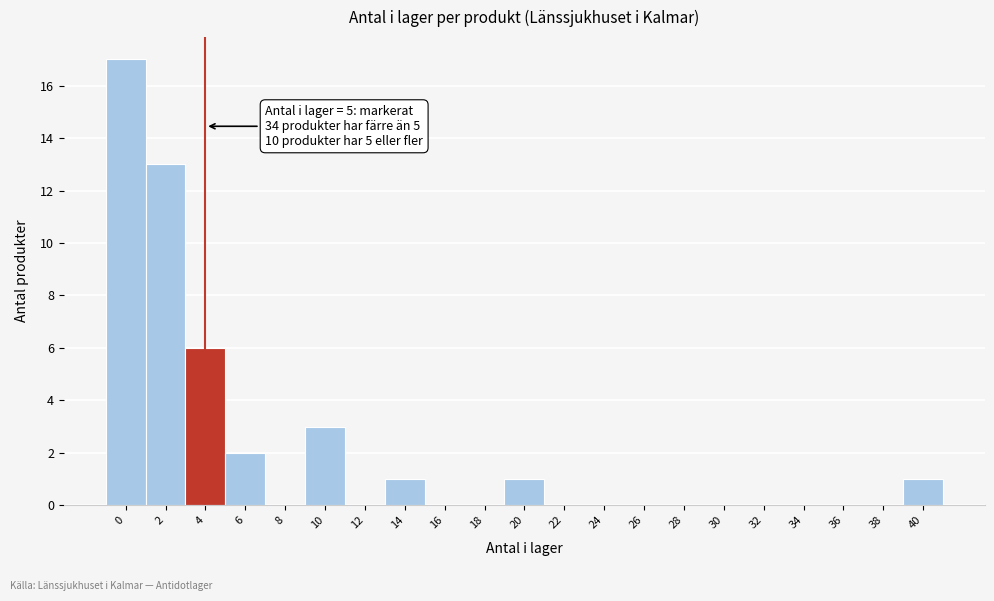

Reading left to right, transcribe all the data shown in this chart.

0=17	2=13	4=6	6=2	8=0	10=3	12=0	14=1	16=0	18=0	20=1	22=0	24=0	26=0	28=0	30=0	32=0	34=0	36=0	38=0	40=1